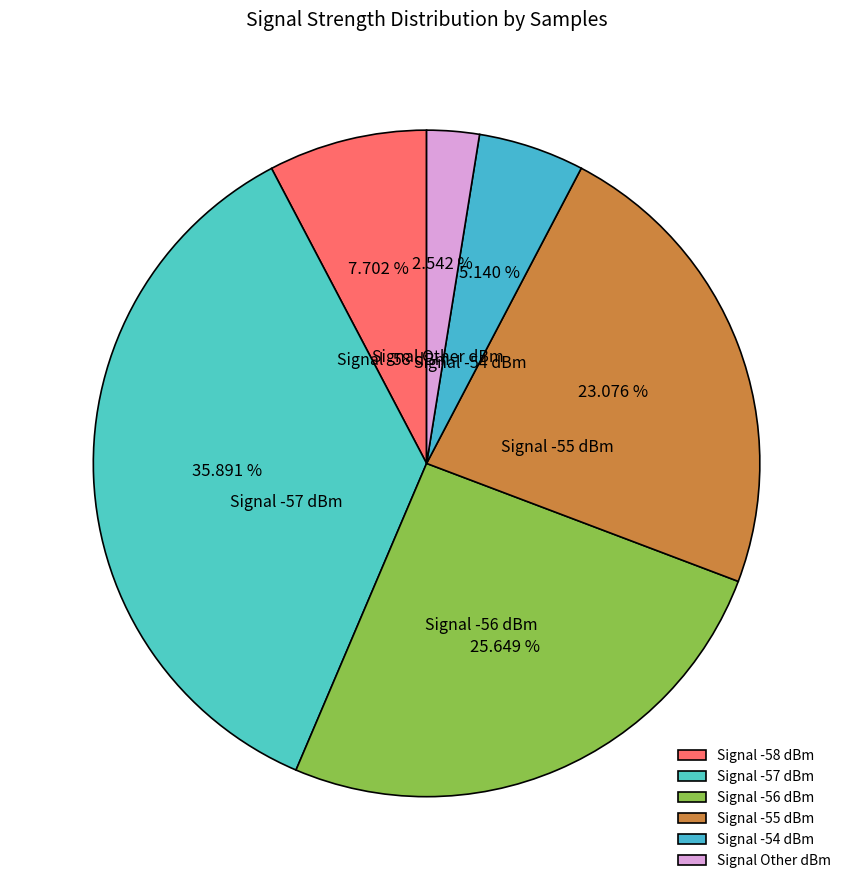

Rank the categories by value from lowest to highest.

Signal Other dBm, Signal -54 dBm, Signal -58 dBm, Signal -55 dBm, Signal -56 dBm, Signal -57 dBm